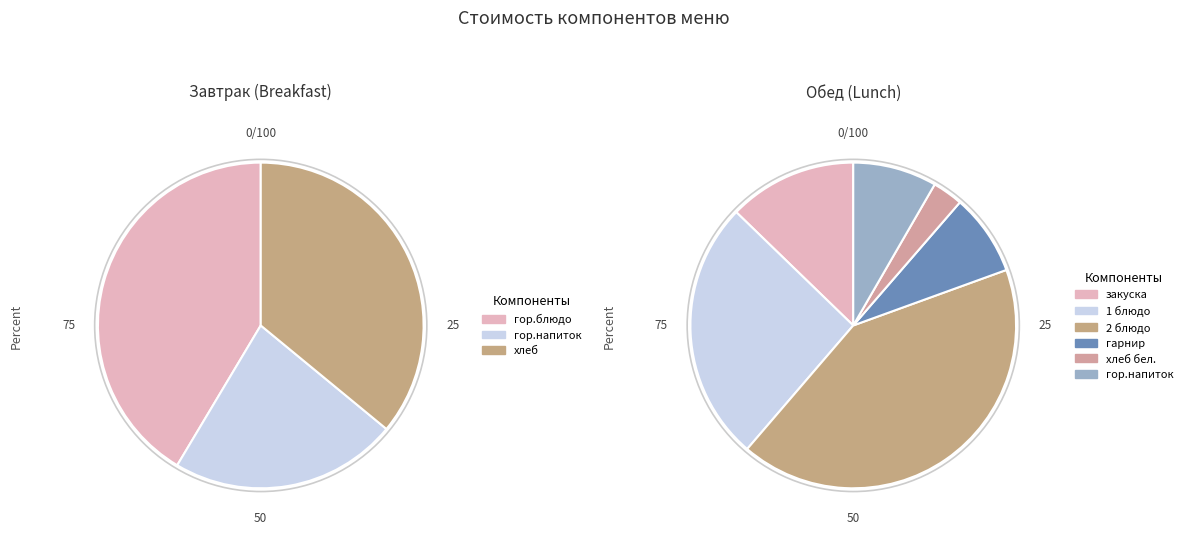

How many segments does this pie chart have?

9